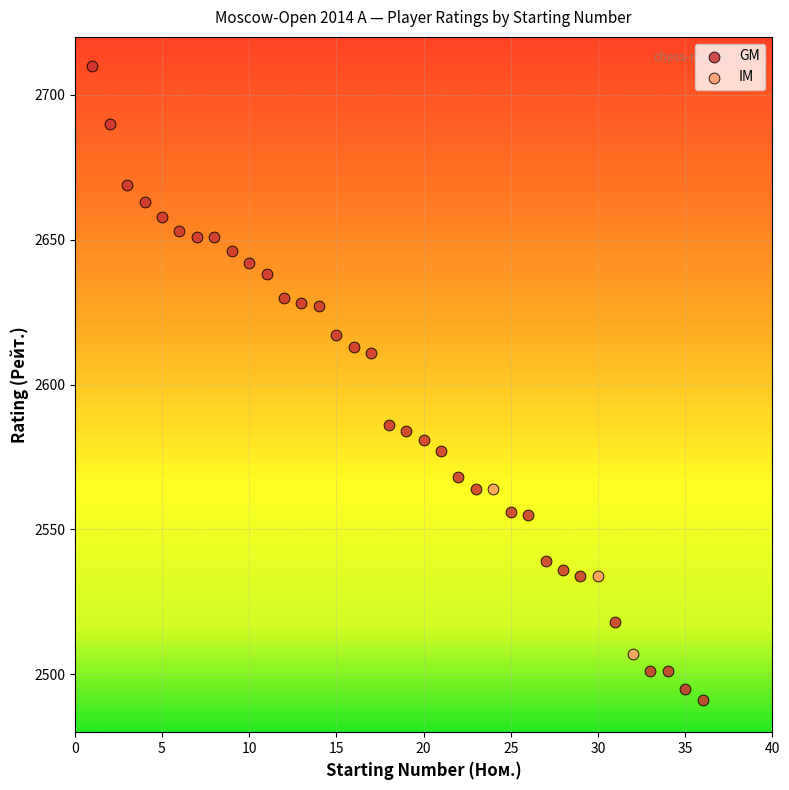

Which series contains the highest Y value?

GM